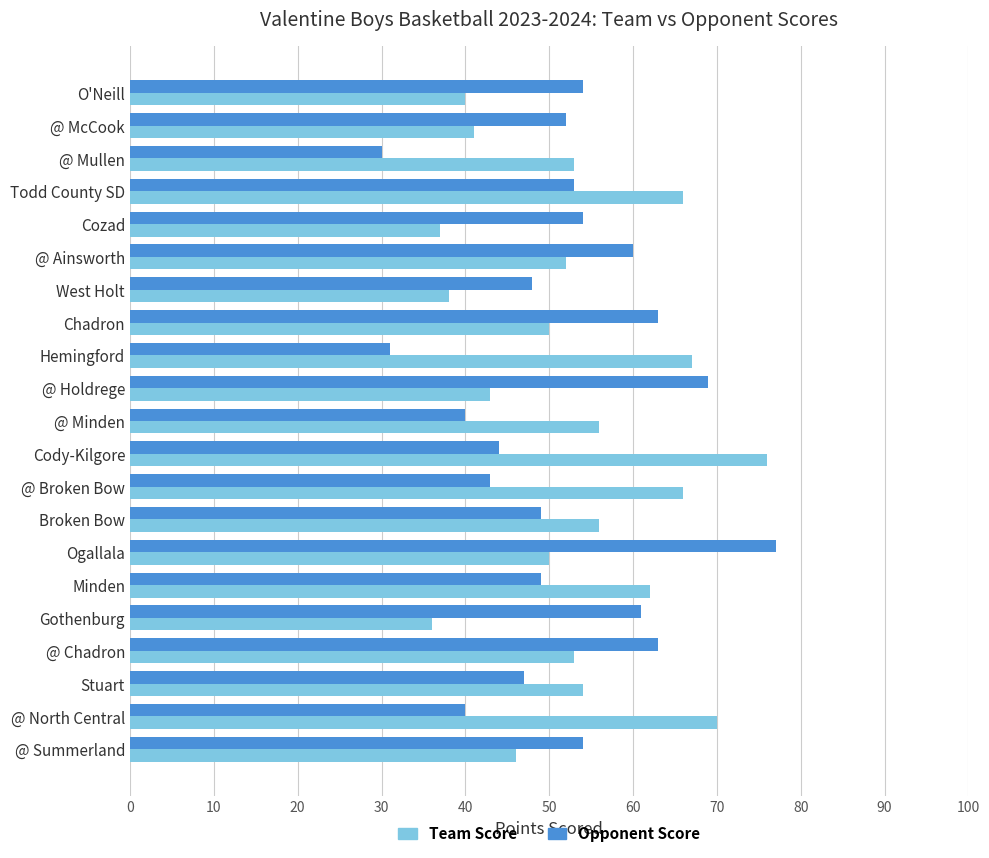

Which series changed the most between Chadron and @ Minden?

Opponent Score